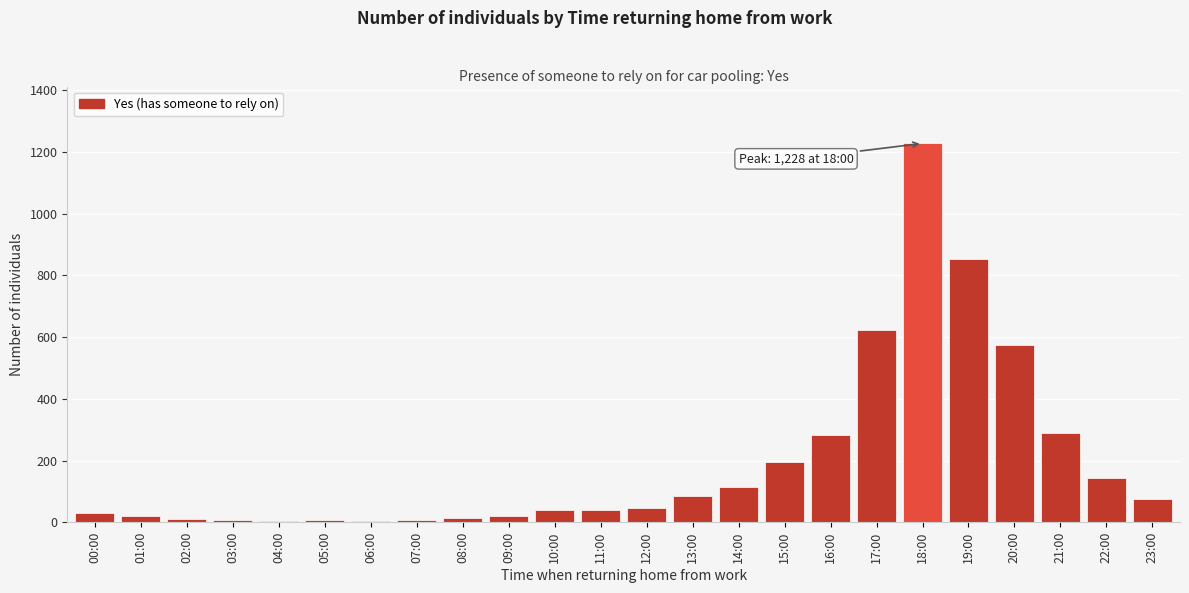

What is the change in value from 00:00 to 23:00?

+45